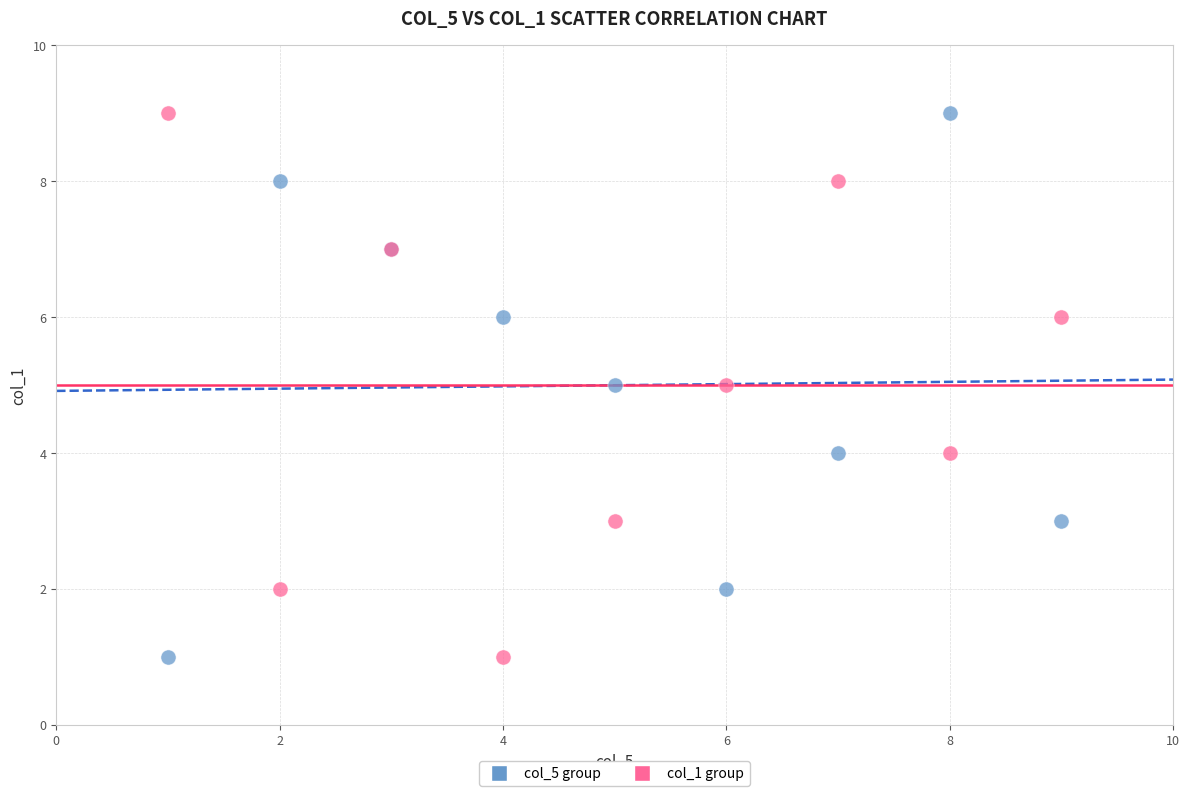

What are all the series names shown in the legend?

col_5 group, col_1 group